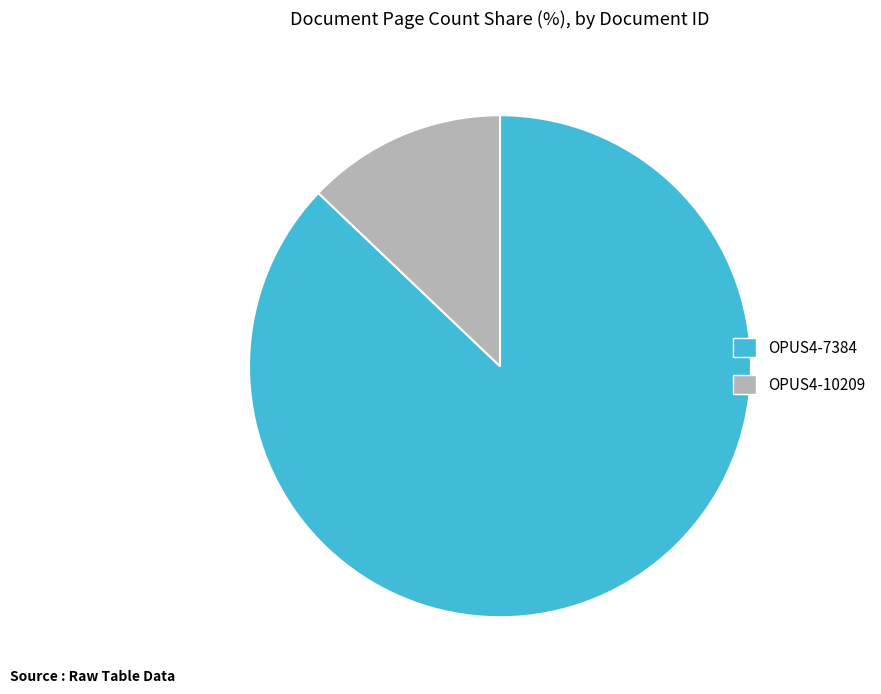

Approximately how many times larger is the value at OPUS4-10209 compared to OPUS4-7384?

0.1